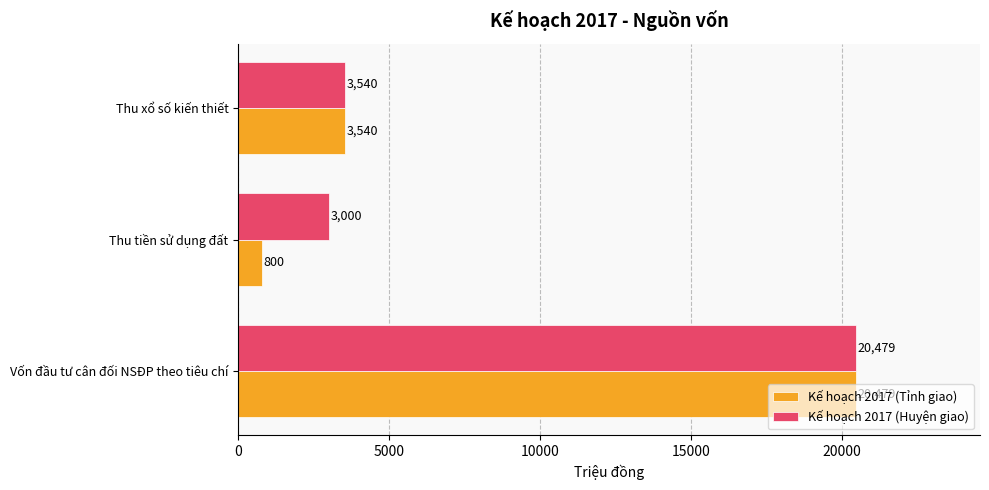

True or false: Kế hoạch 2017 (Tỉnh giao) has a value of 20479 at Vốn đầu tư cân đối NSĐP theo tiêu chí.

True